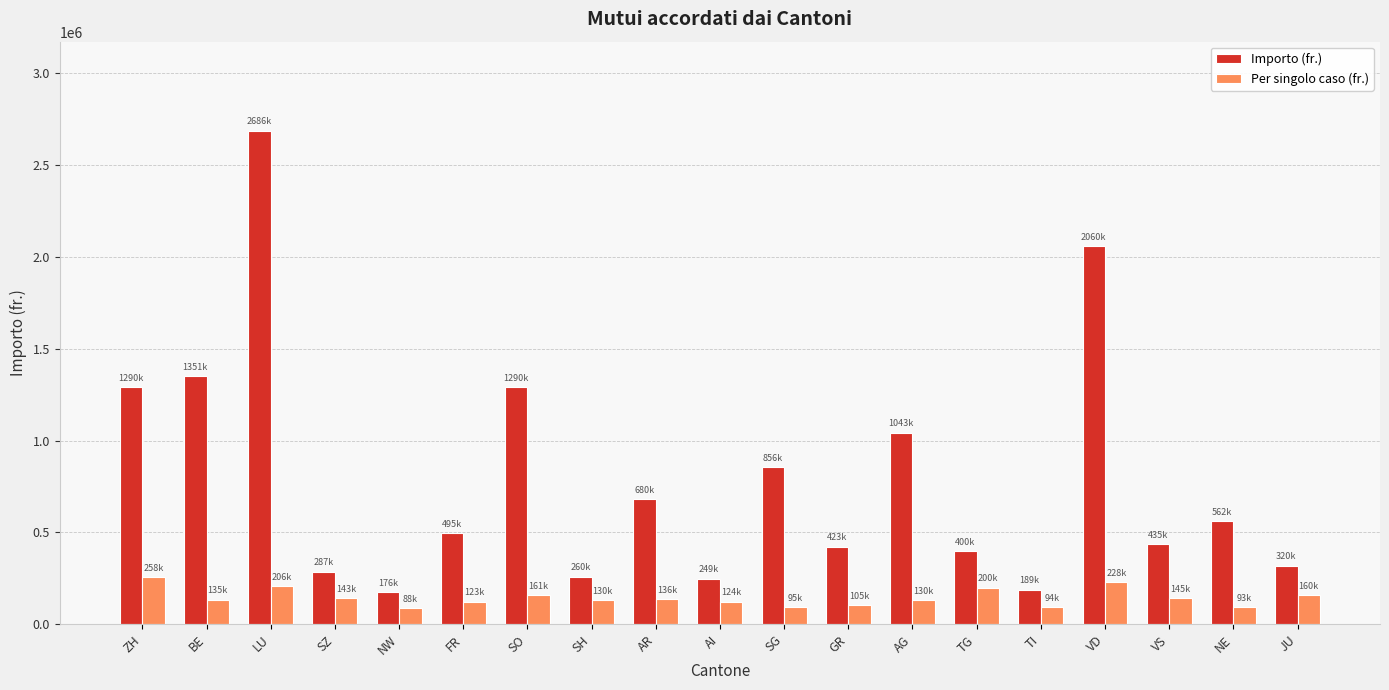

How many bars are there in total?

38